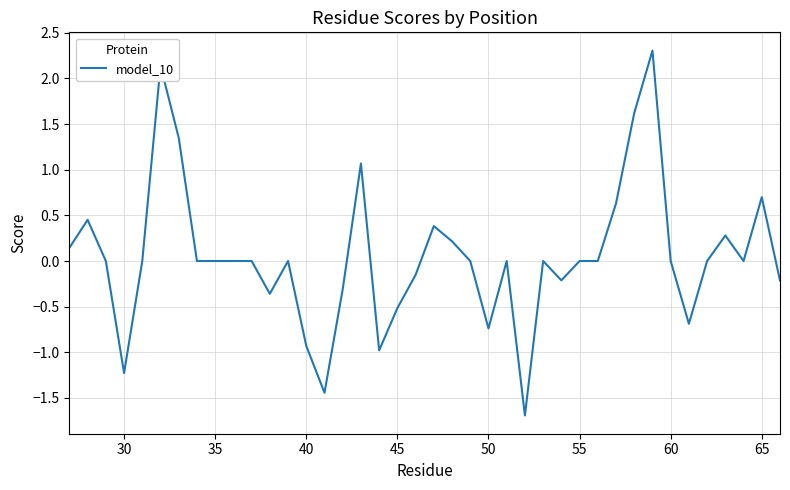

What is the greatest value displayed?

2.3